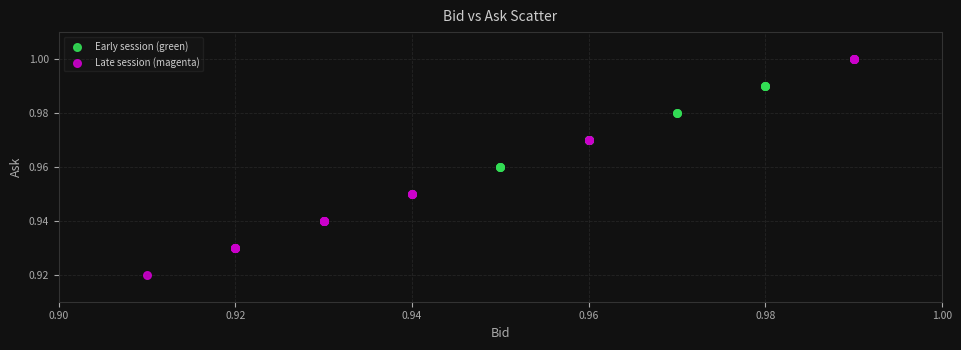

Which series contains the lowest Y value?

Late session (magenta)